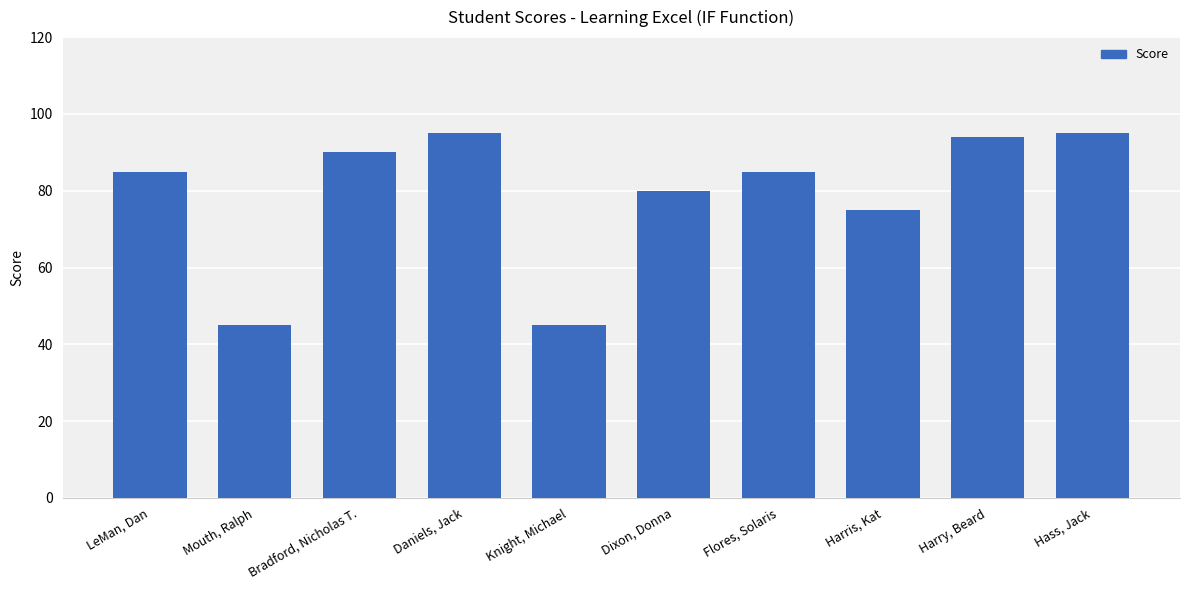

What is the label of the 6th bar from the right?

Knight, Michael